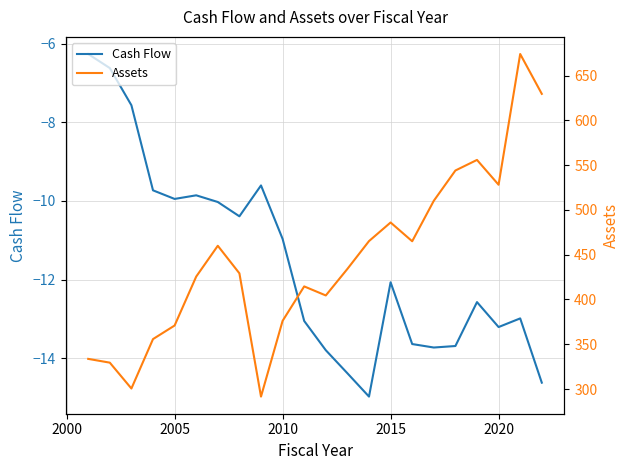

Which series has the largest total across all categories?

Assets